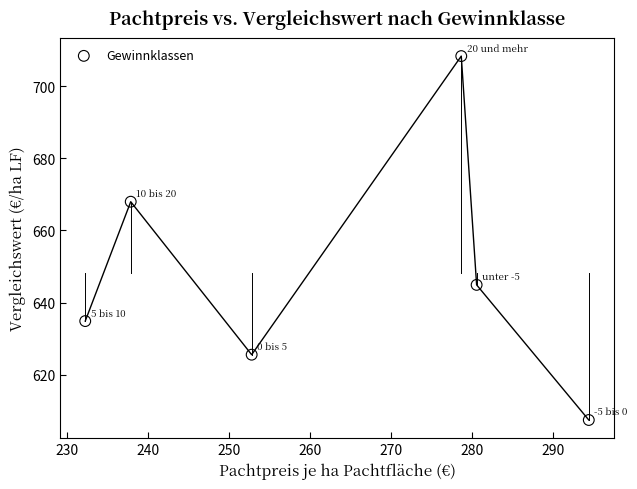

What is the average Y value?

648.2